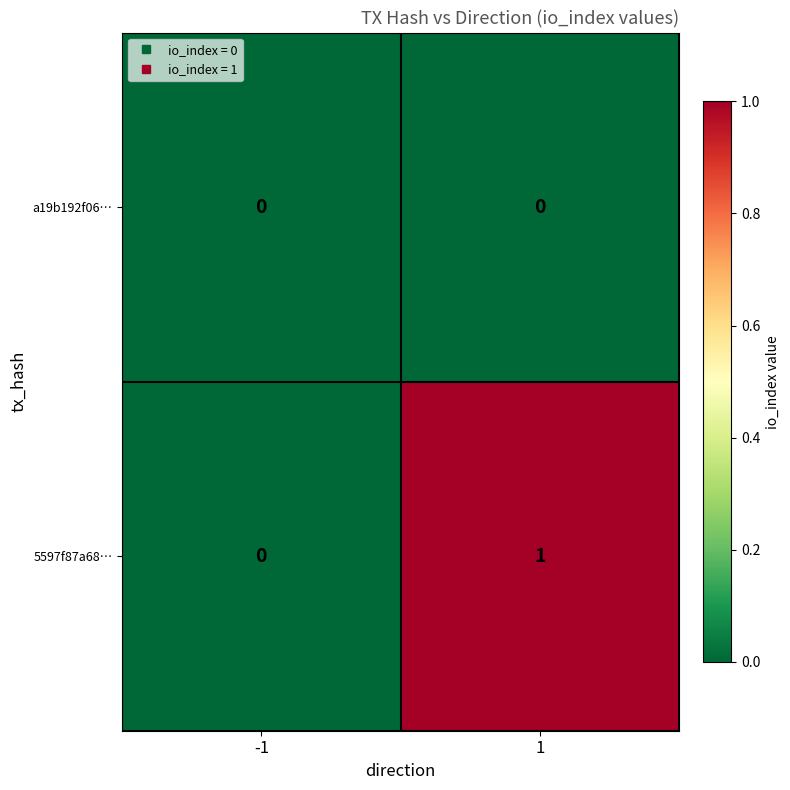

List the labels in order of 5597f87a68… value, largest first.

1, -1